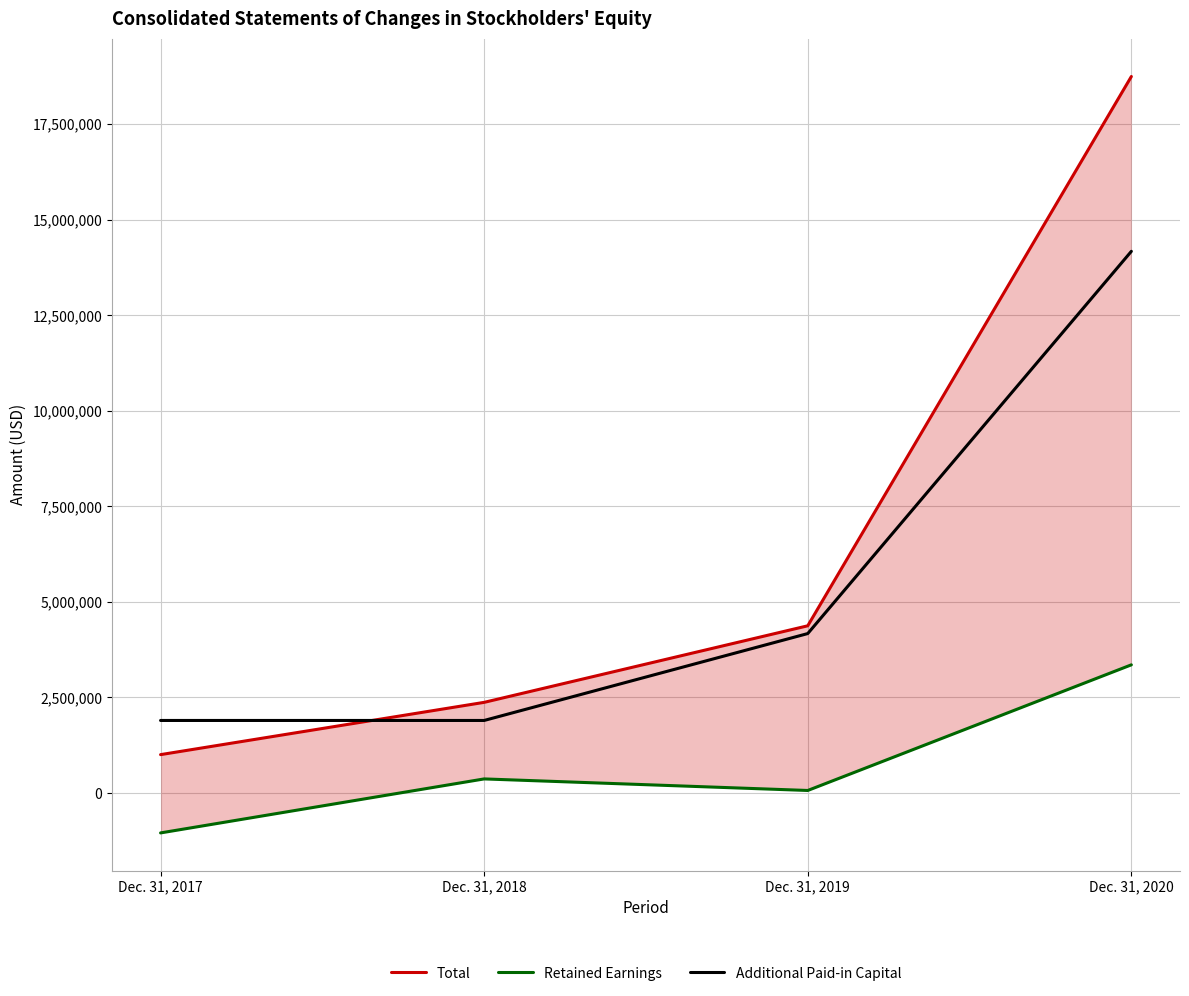

Read the Retained Earnings value at Dec. 31, 2020, to the nearest 10.

3353030